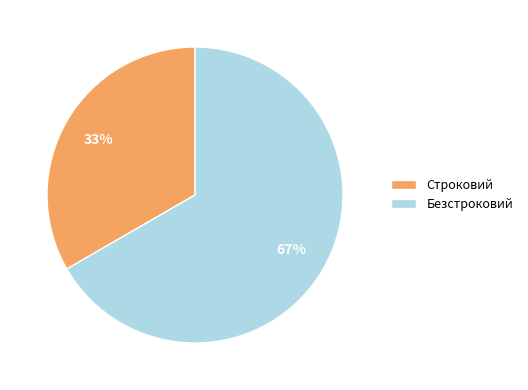

To the nearest percent, what is the average slice percentage?

50%